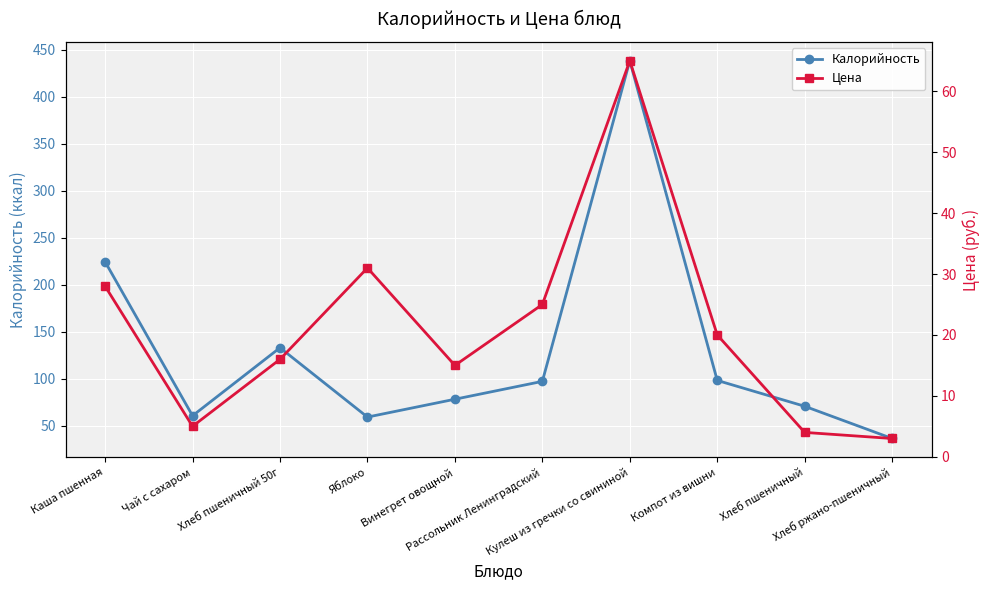

Which series has the widest spread of values?

Калорийность